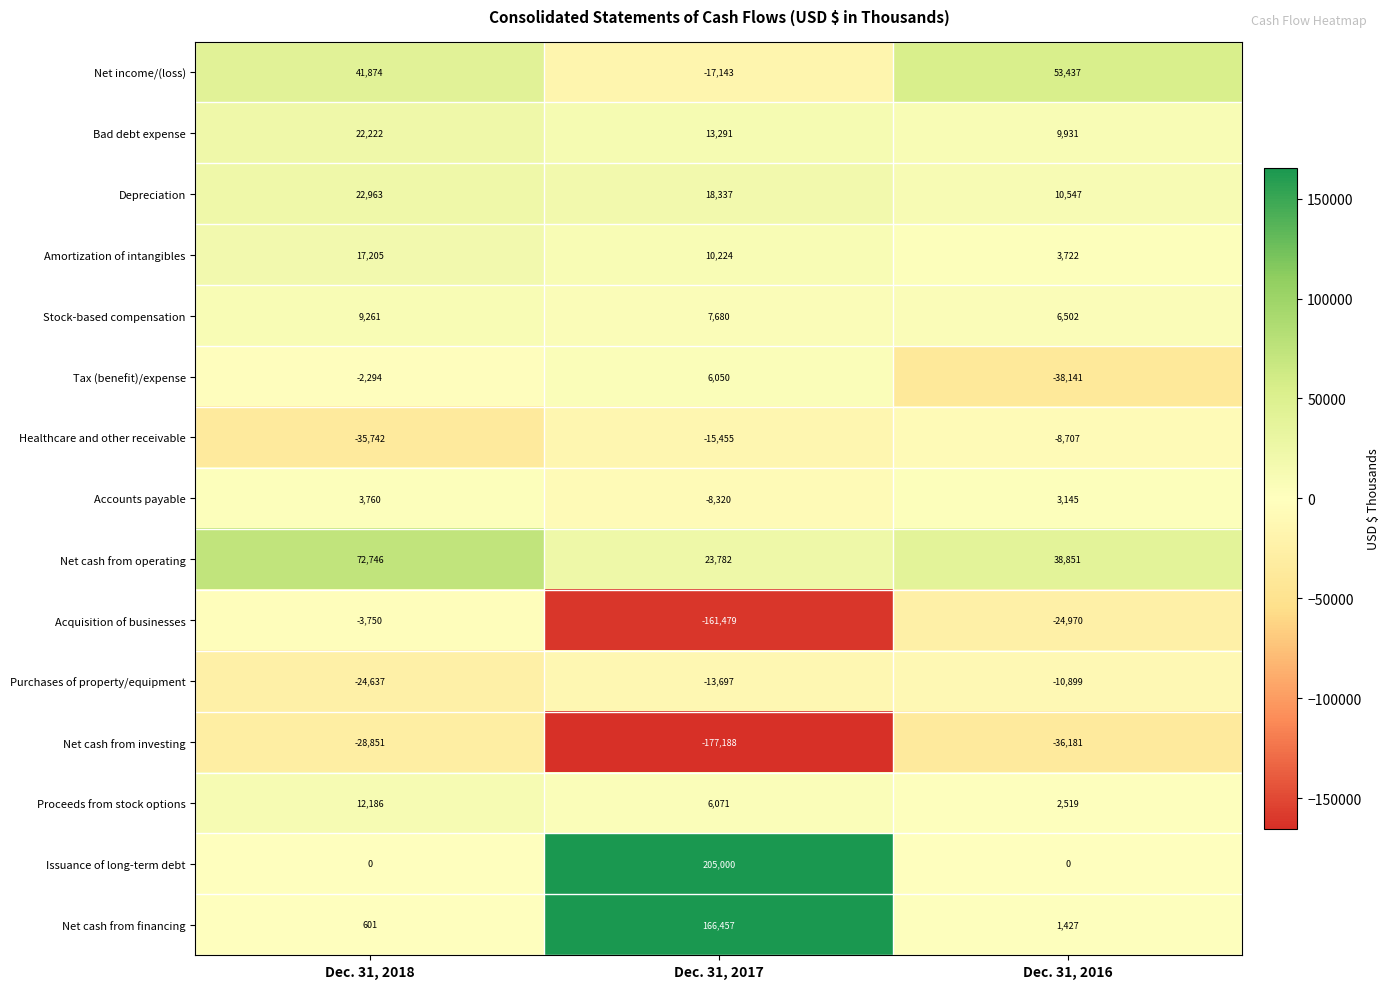

Which series has the largest range (max minus min)?

Issuance of long-term debt